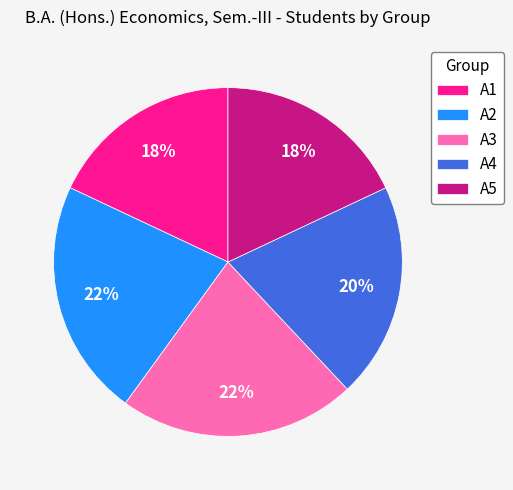

True or false: A1 accounts for 18% of the total.

True